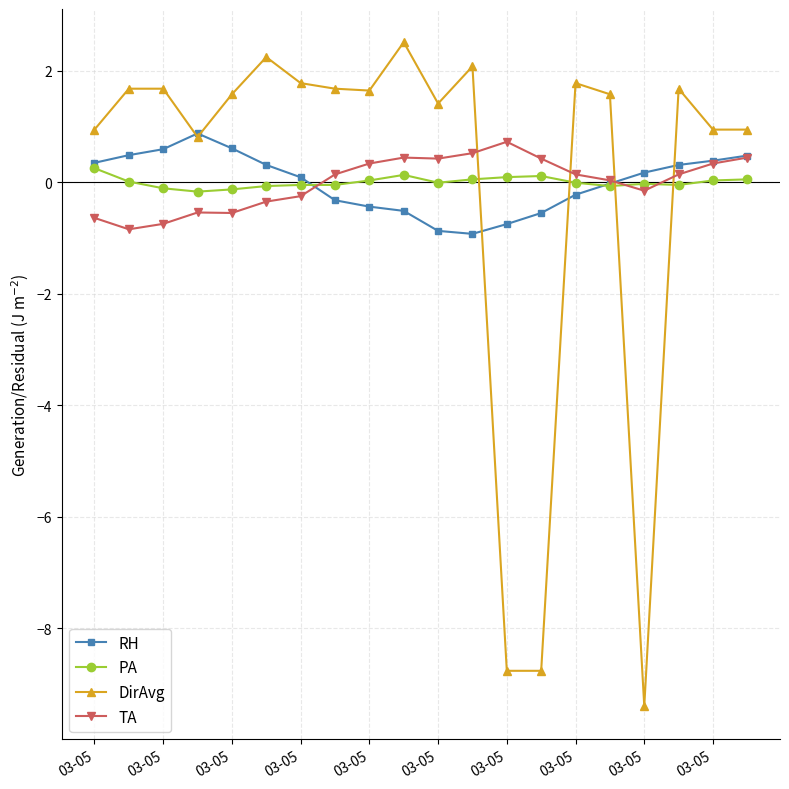

What is the smallest value displayed?

-9.4